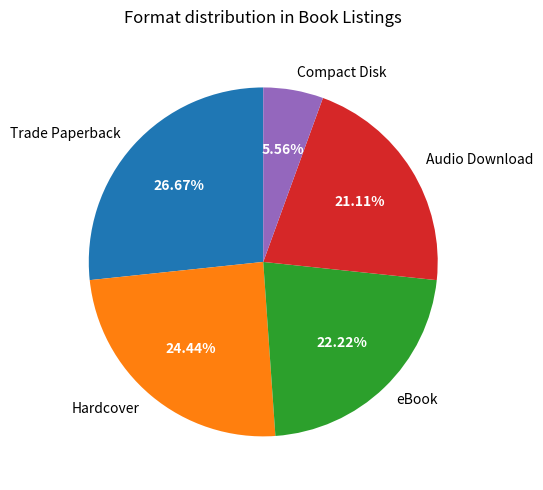

To the nearest percent, what portion does eBook represent?

22%